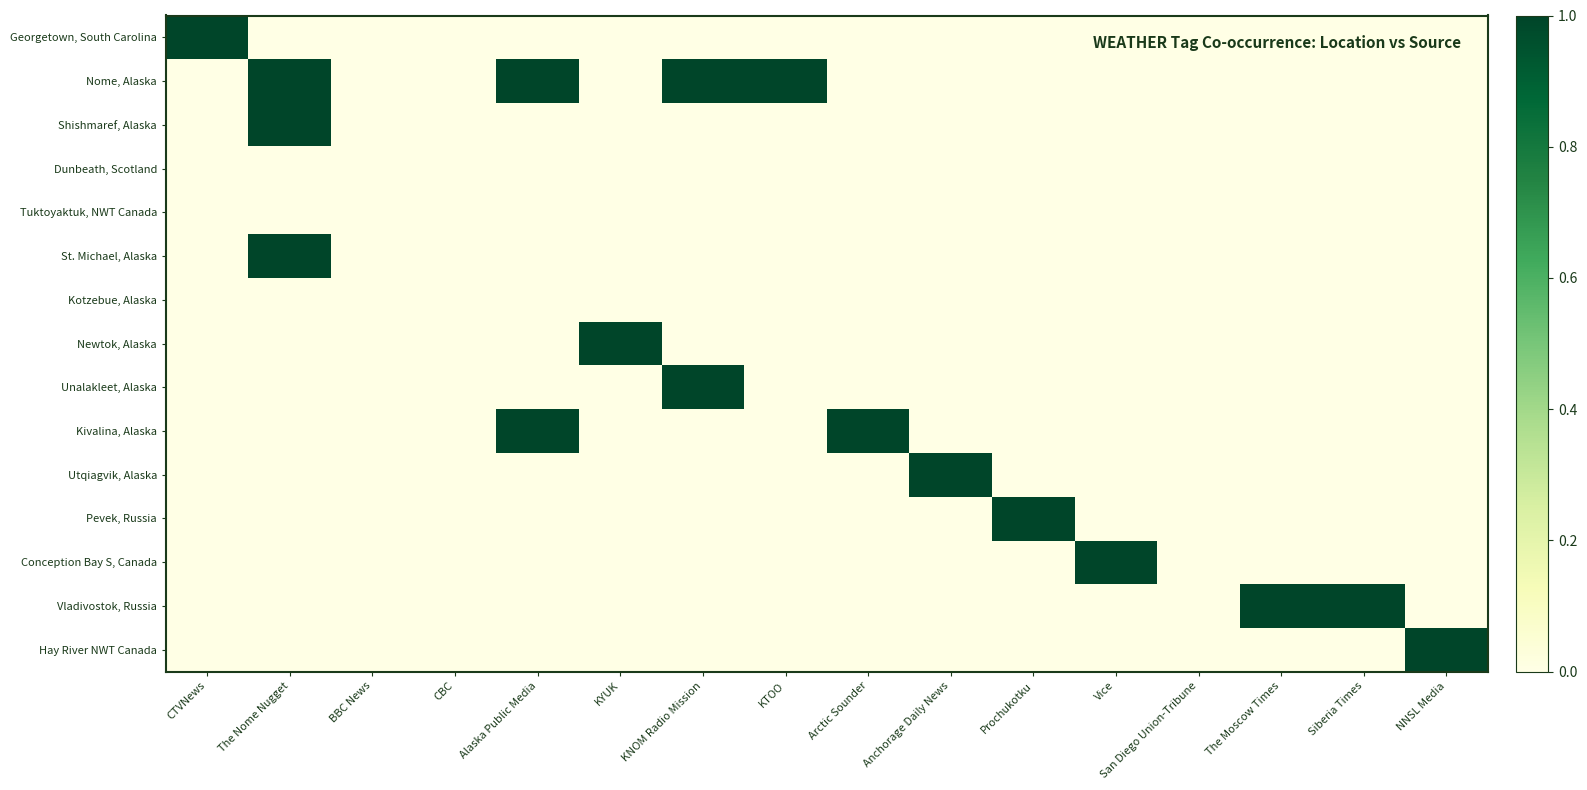

How many distinct data groups are displayed?

15